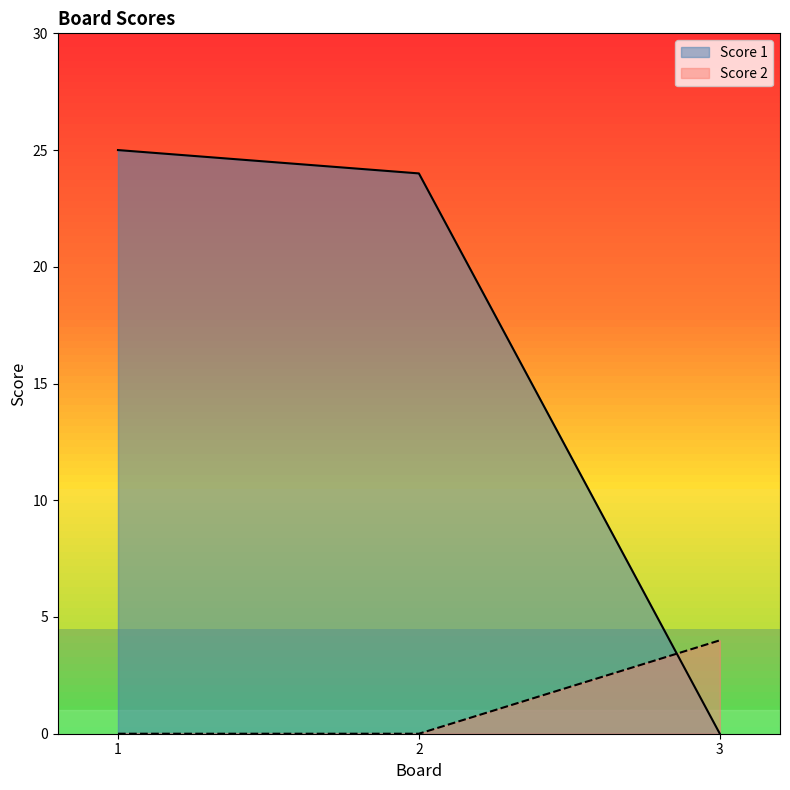

What is the value of the Score 1 point at the 1st from the left?

25